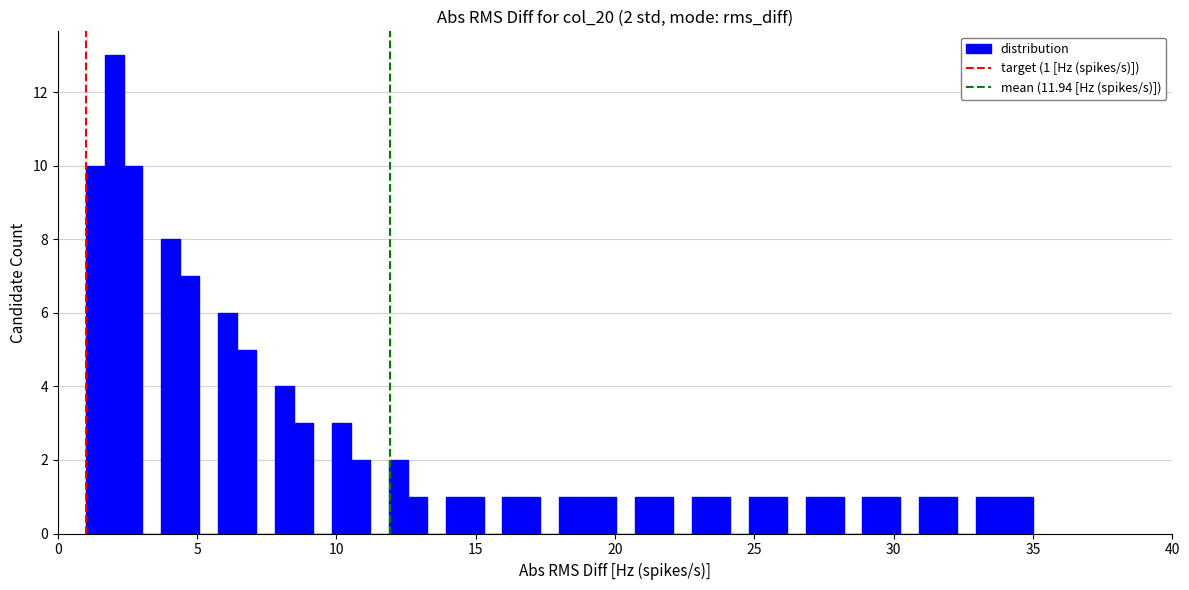

Read against the x-axis, roughly where is the centre of the tallest bar?

2.0